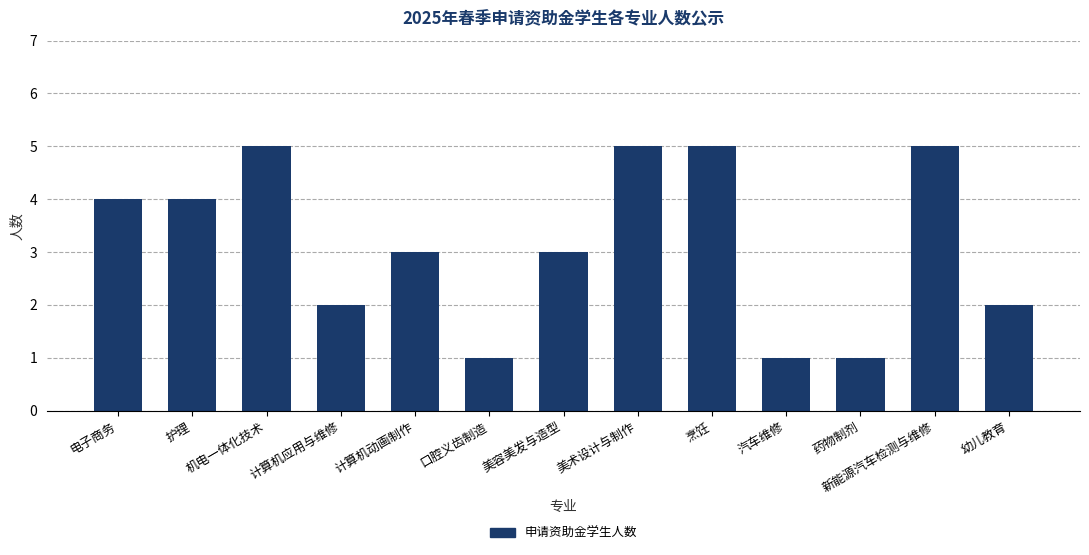

Count the values in the range 2 to 5.

10